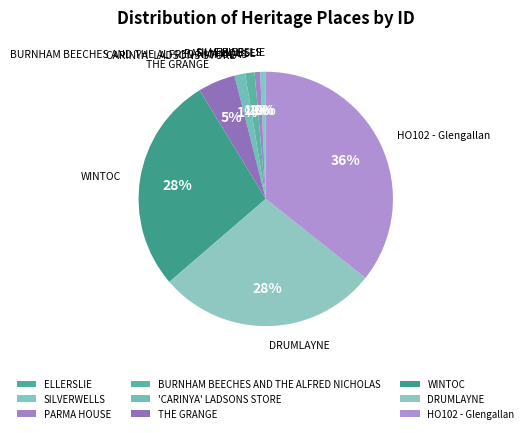

Is it true that 'CARINYA' LADSONS STORE is 11% of the pie?

False